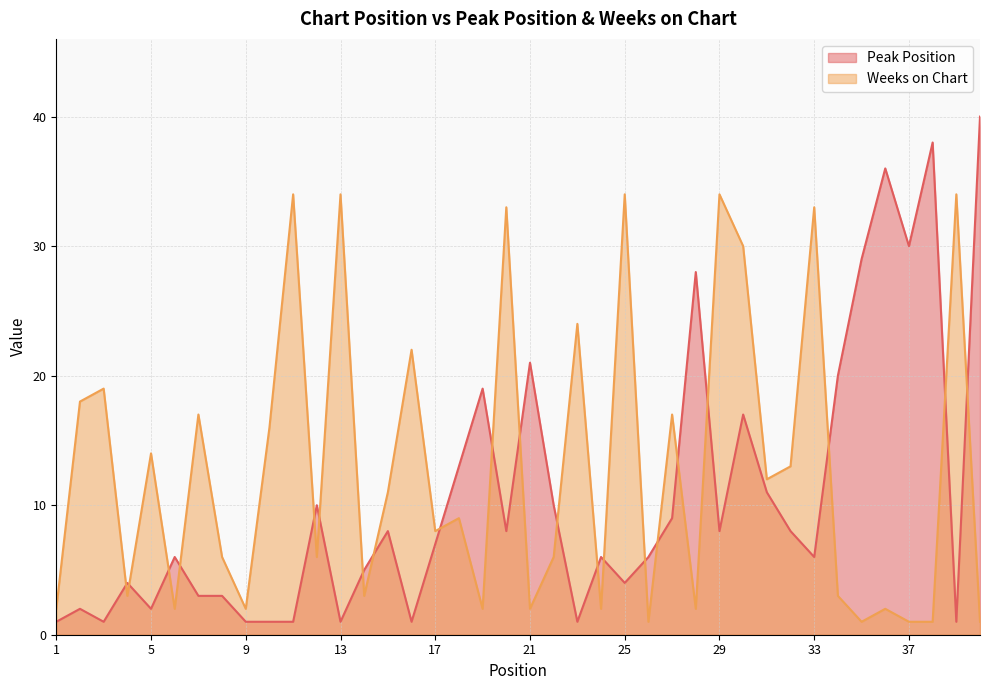

The Weeks on Chart series shows 1 at 40. True or false?

True